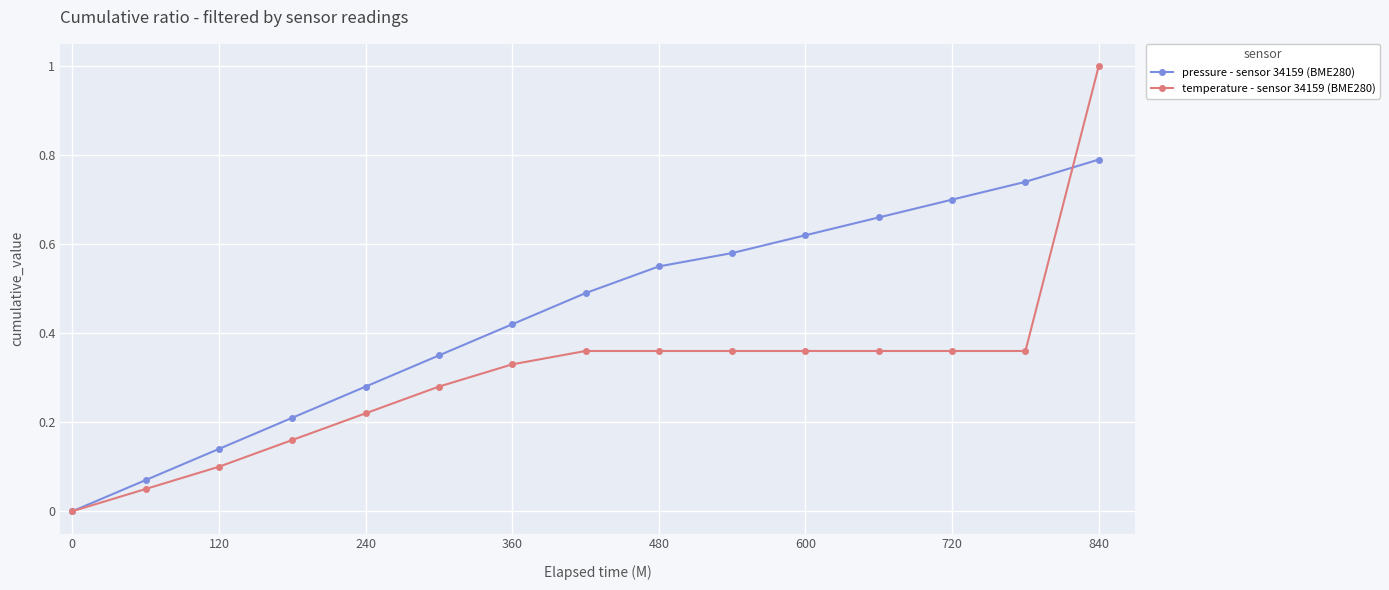

How many categories are shown in the chart?

15